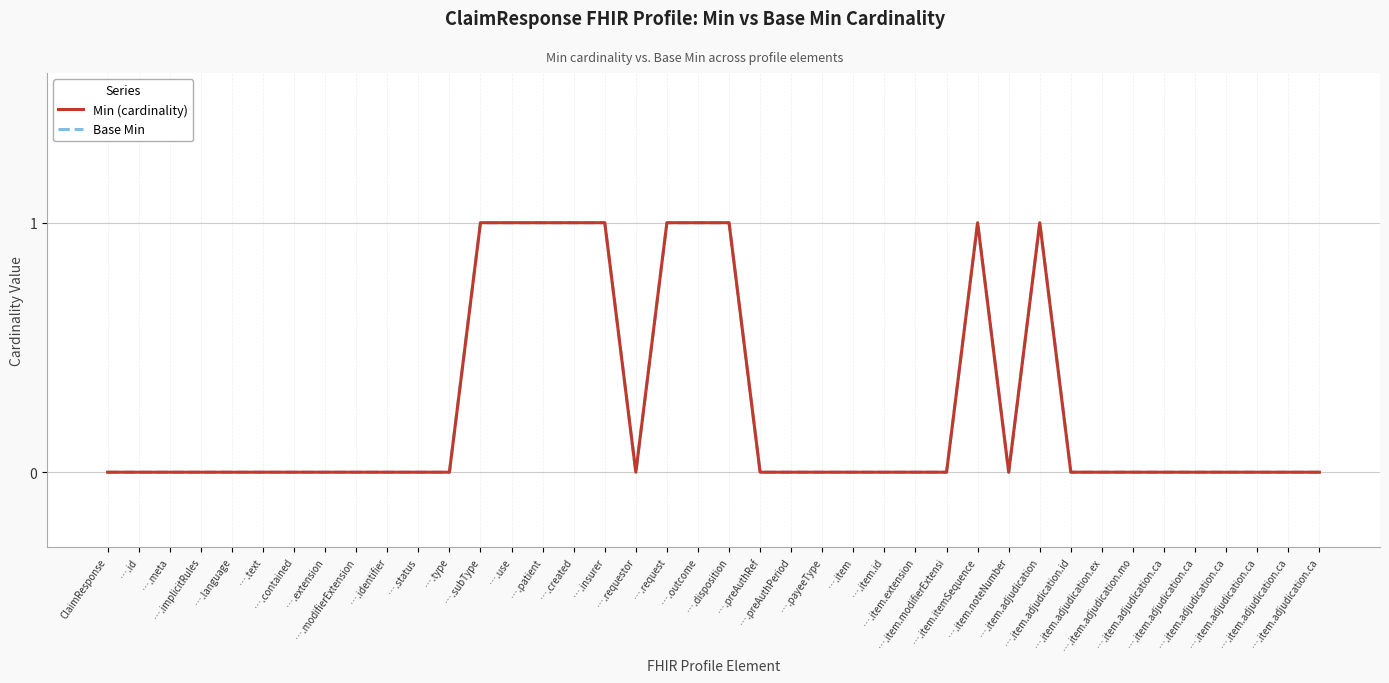

Is this an area chart (filled region under the line)?

No